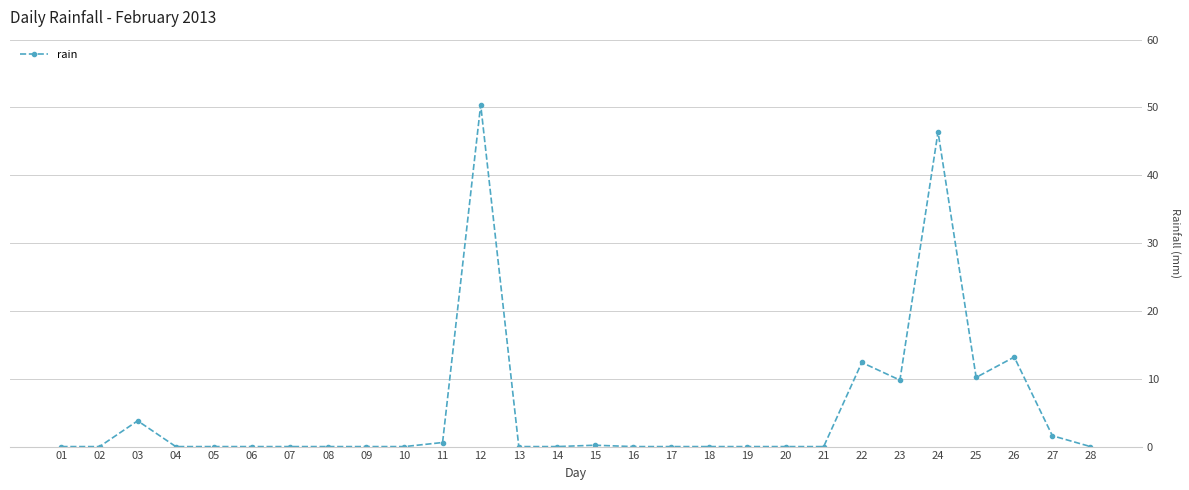

What is the maximum value shown in the chart?

50.4